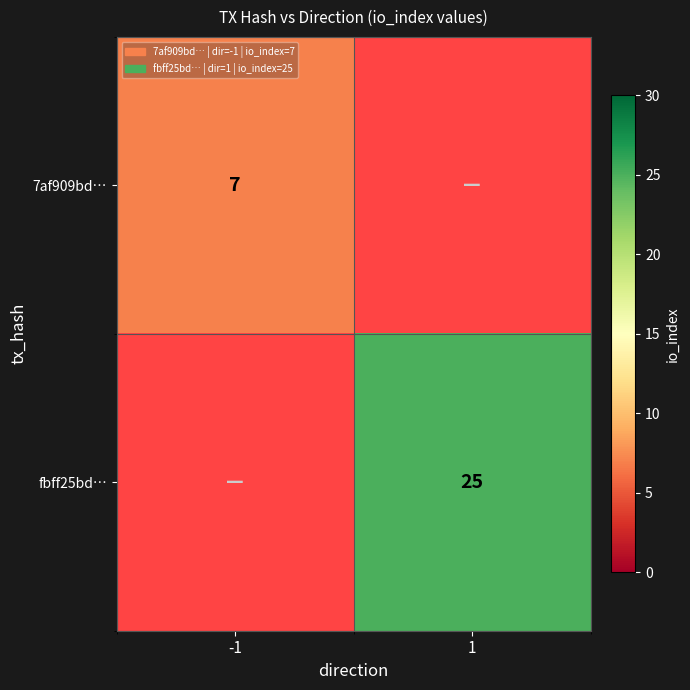

Is it true that fbff25bd… equals 25 at 1?

True